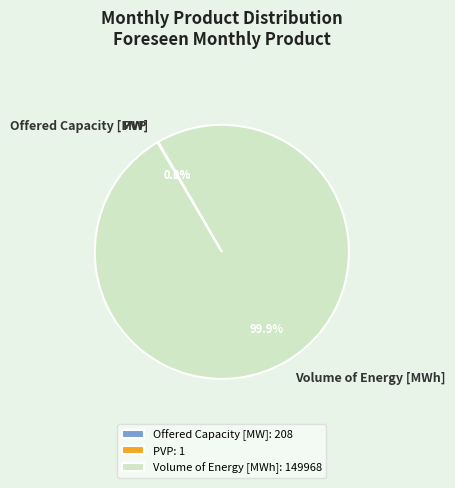

Is there a majority slice in this chart?

Yes